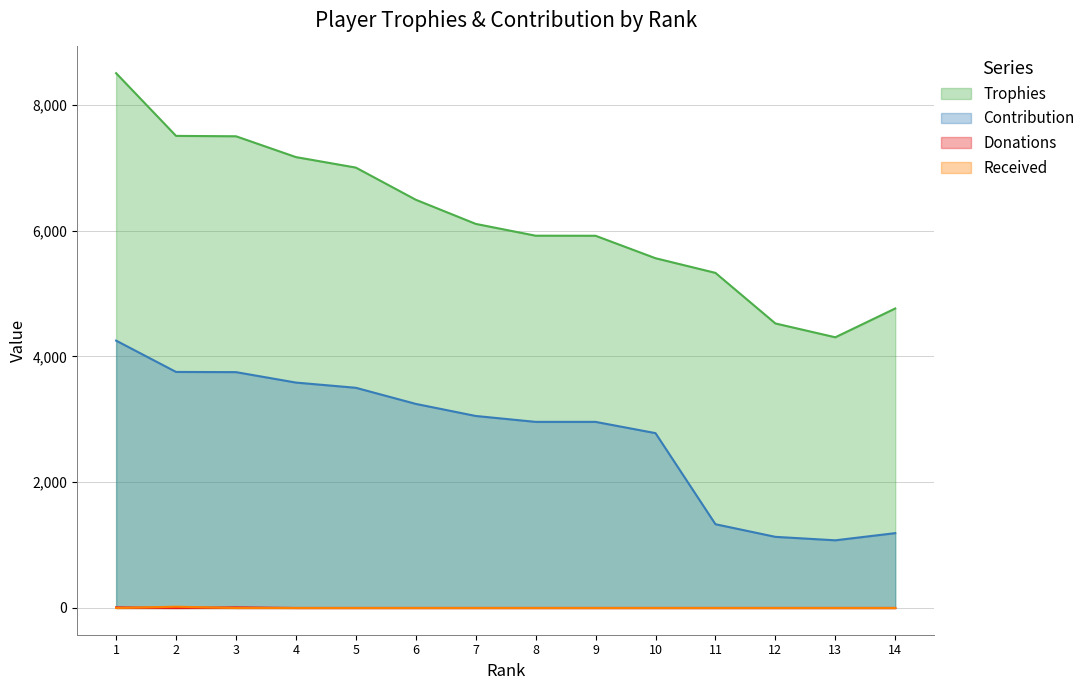

Rank the series at 12 from lowest to highest value.

Donations, Received, Contribution, Trophies